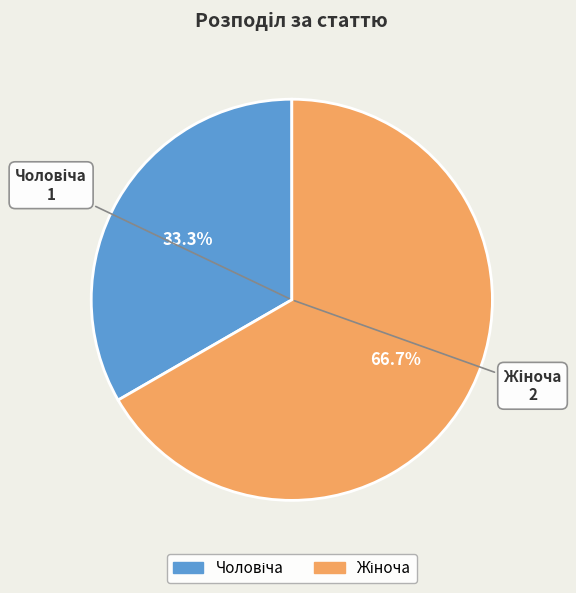

The Чоловіча slice represents 28% of the pie. True or false?

False